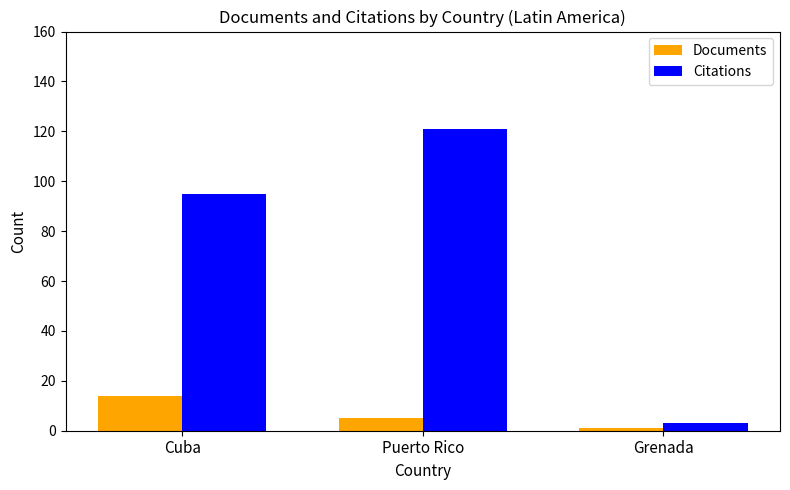

What are all the series names shown in the legend?

Documents, Citations